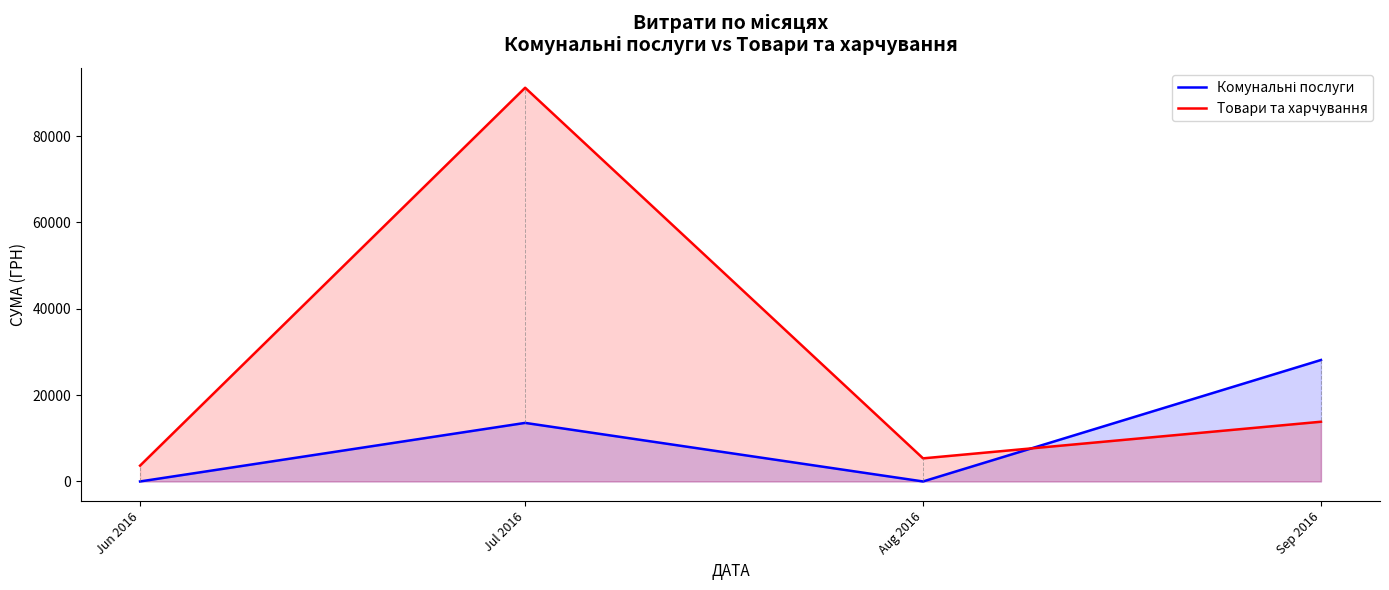

Where is Товари та харчування nearest to the value 47421?

Sep 2016